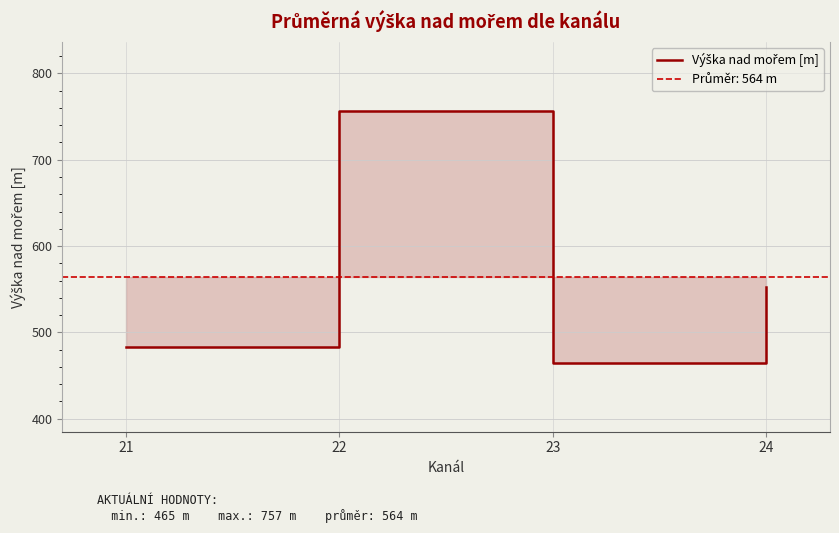

What is the average value?

564.5